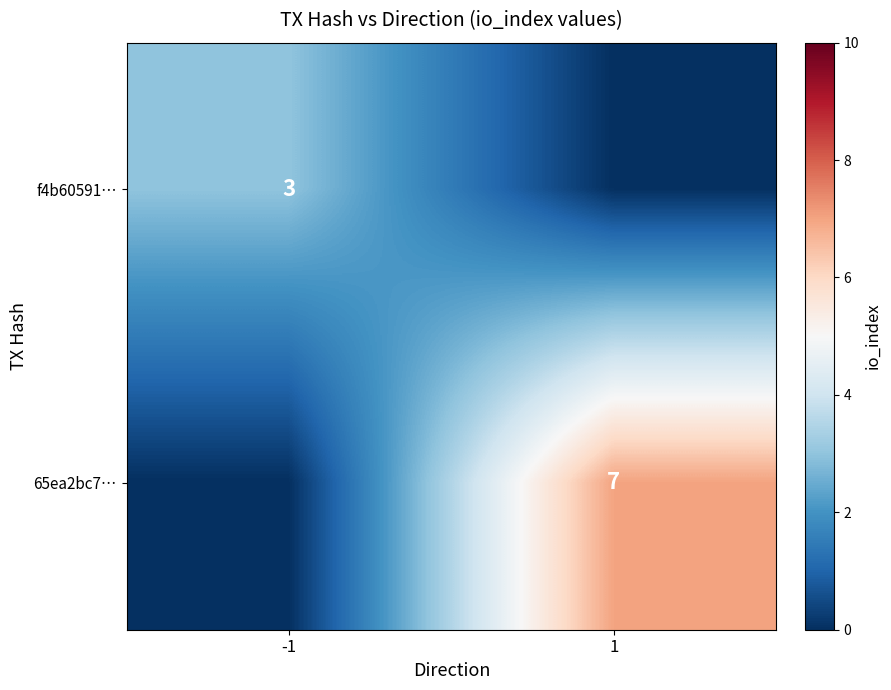

Is it true that f4b60591… equals 4 at -1?

False